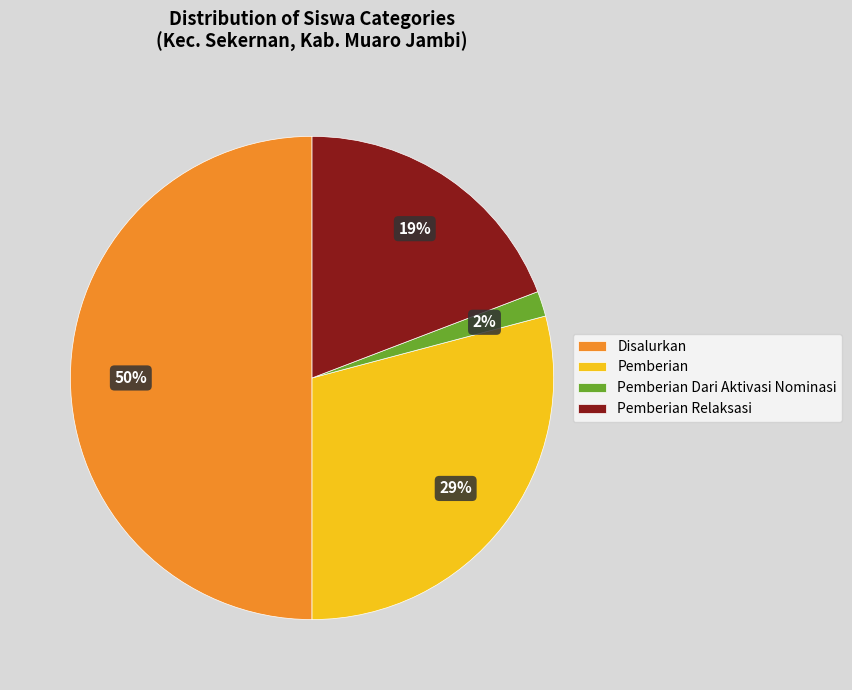

Rank the categories by value from lowest to highest.

Pemberian Dari Aktivasi Nominasi, Pemberian Relaksasi, Pemberian, Disalurkan